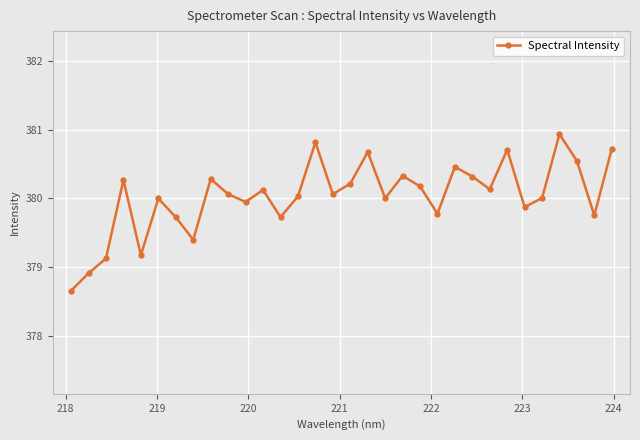

What is the average value?

380.0